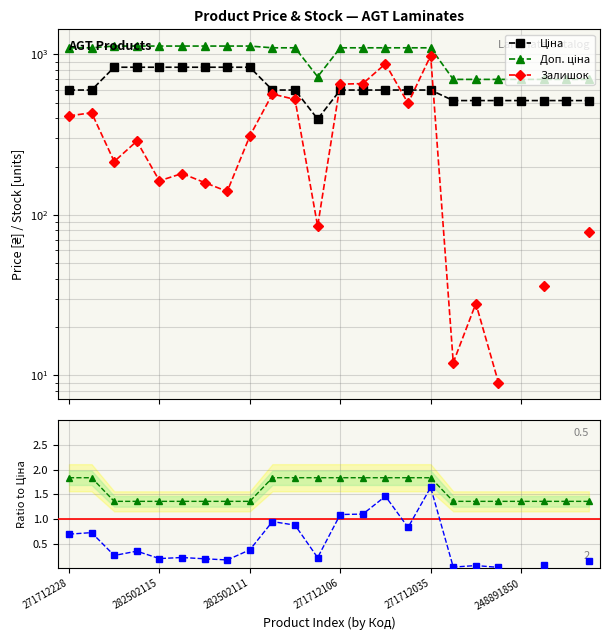

At which category does Ціна reach its first local valley?

11